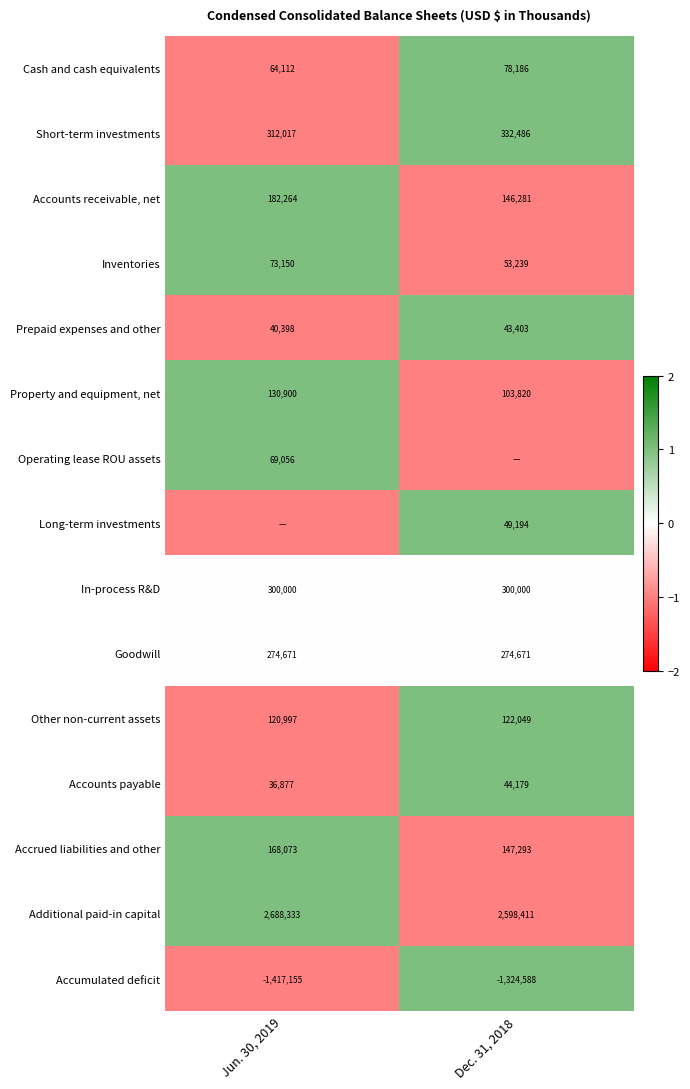

The value of Operating lease ROU assets at Jun. 30, 2019 is 0. True or false?

False